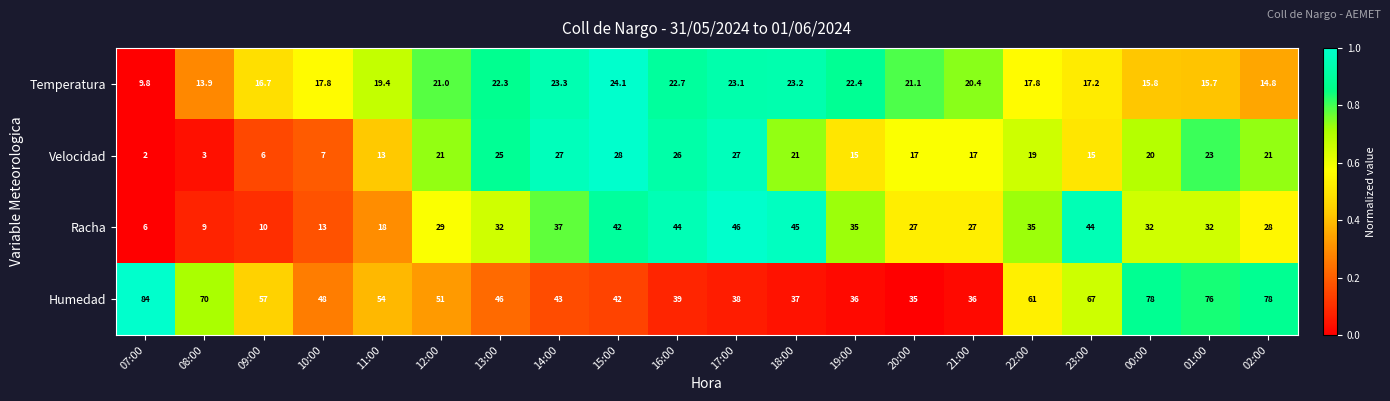

True or false: Velocidad has a value of 3.3 at 19:00.

False